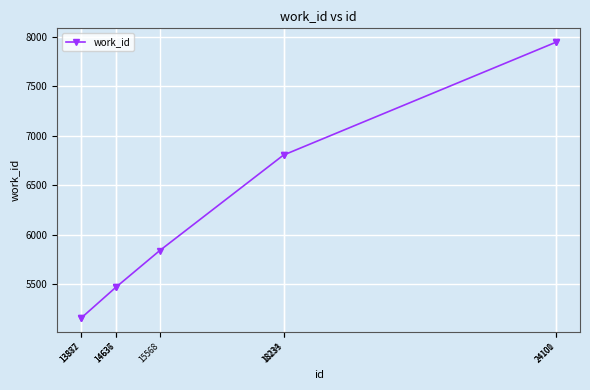

Which has a higher value, 24100 or 13877?

24100